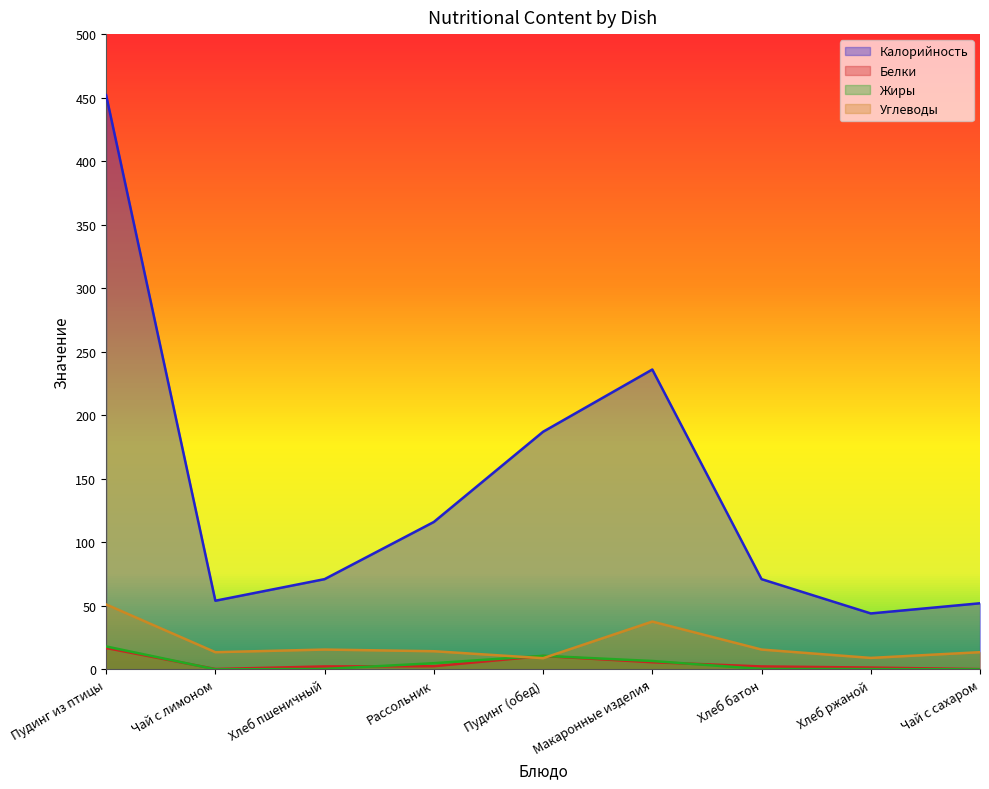

Which series has the widest spread of values?

Калорийность